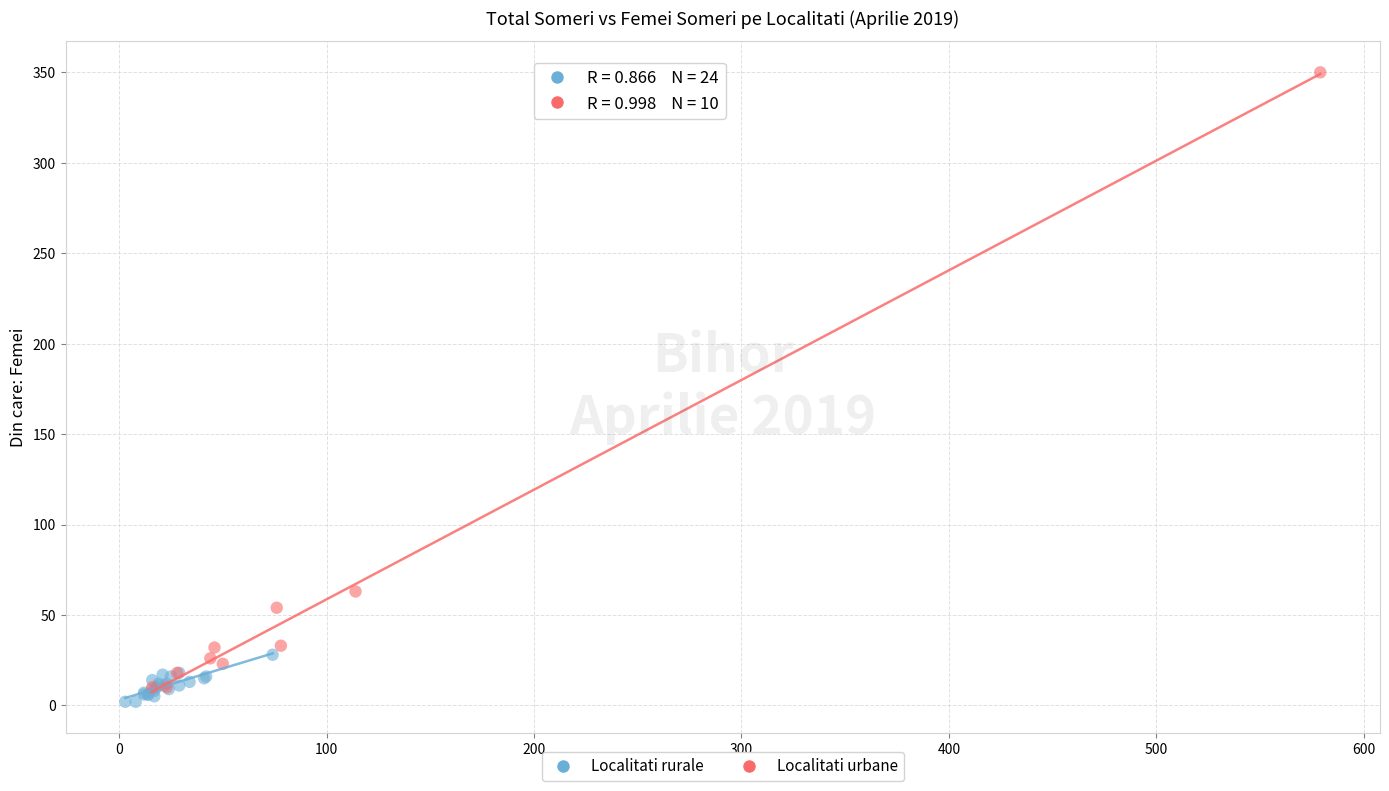

Which series has the widest spread of Y values?

Localitati urbane